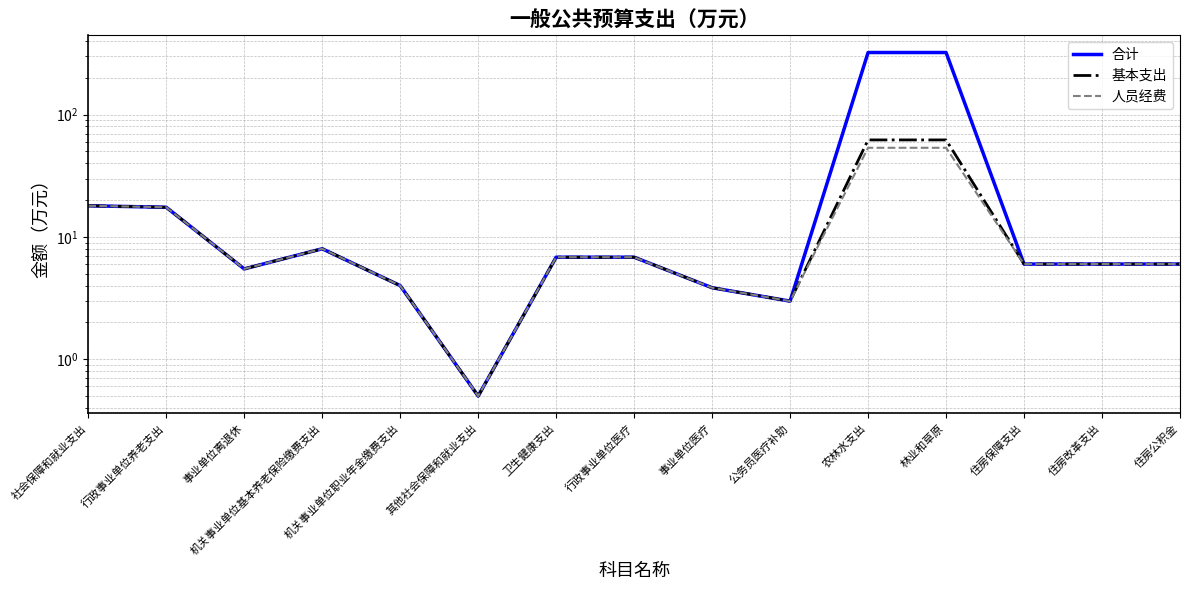

How many values in the 合计 series are below 6?

5